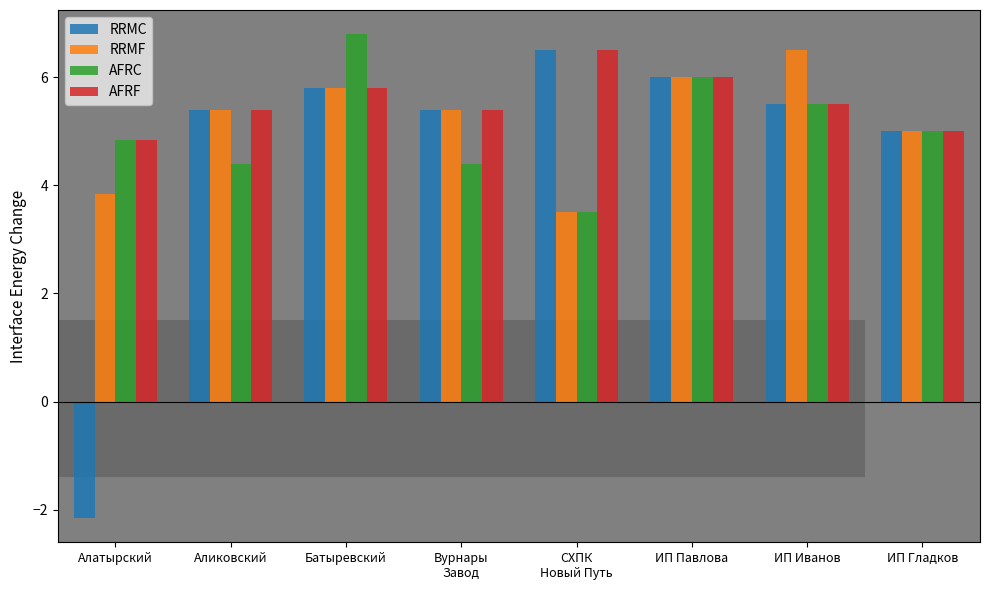

How many values in the AFRC series are below 5?

4